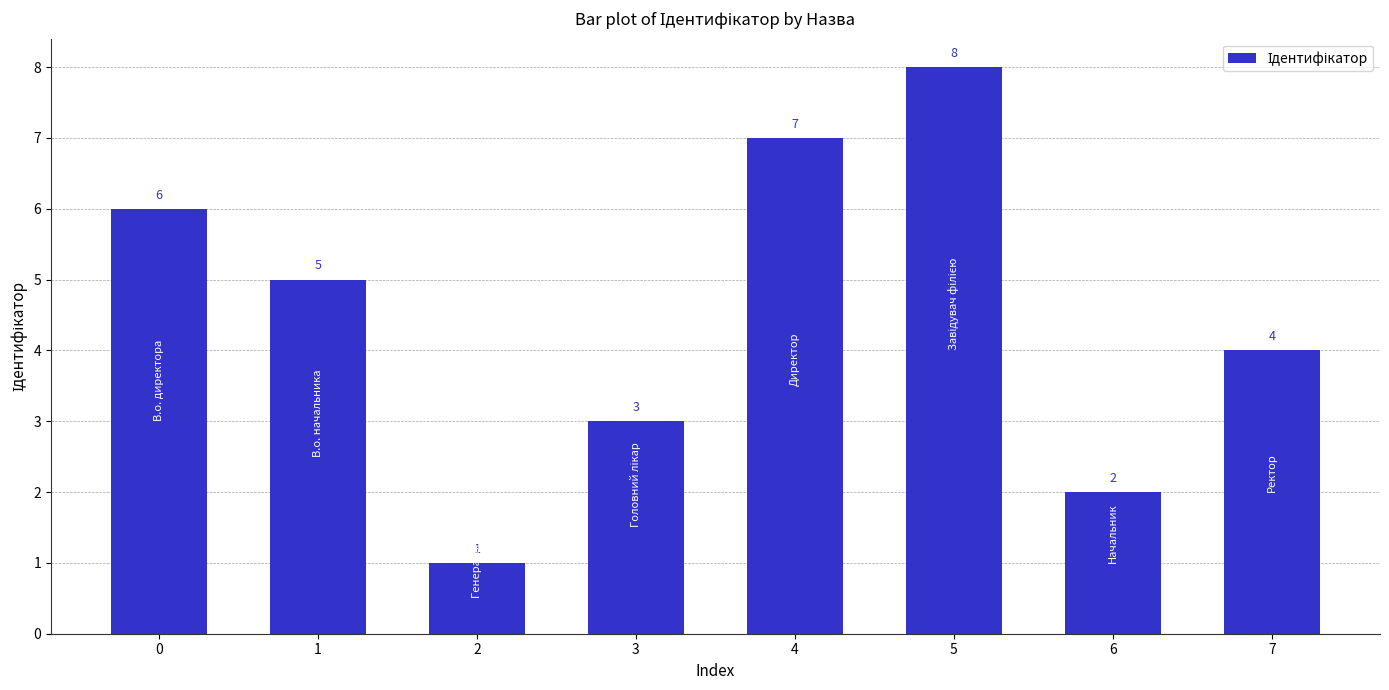

How many values are between 3 and 7?

5